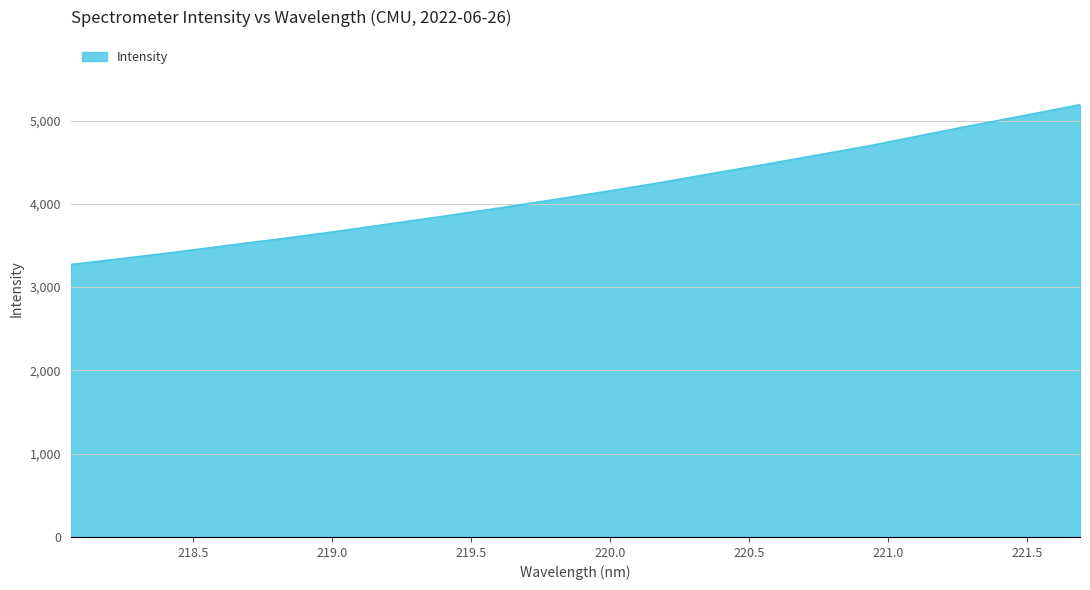

What is the greatest value displayed?

5190.1